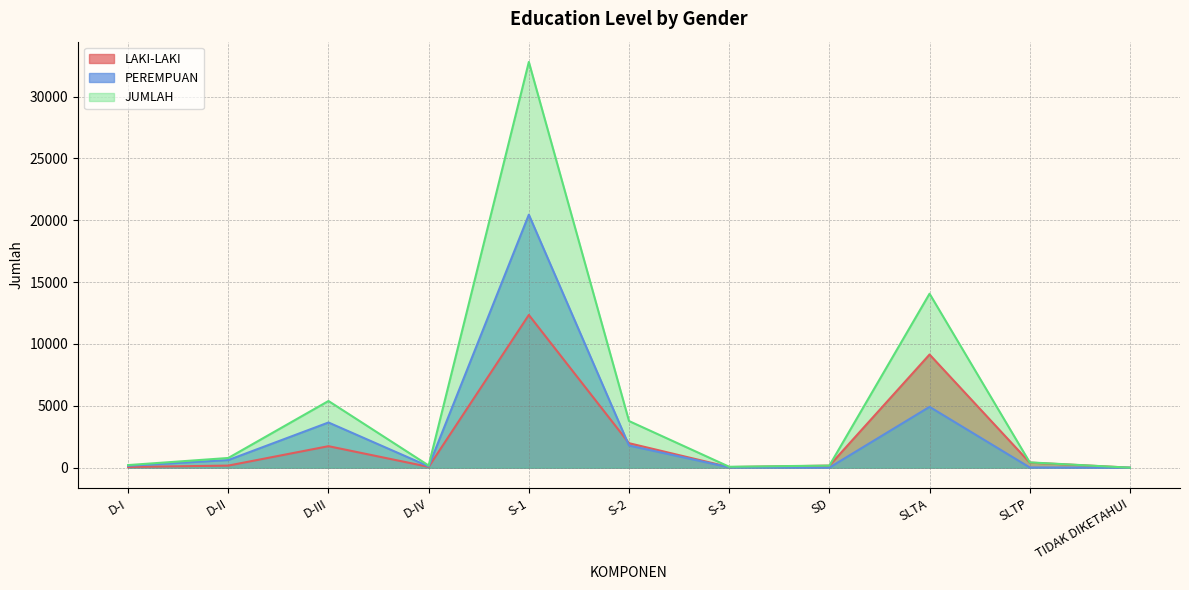

At which label does LAKI-LAKI first exceed 168?

D-III